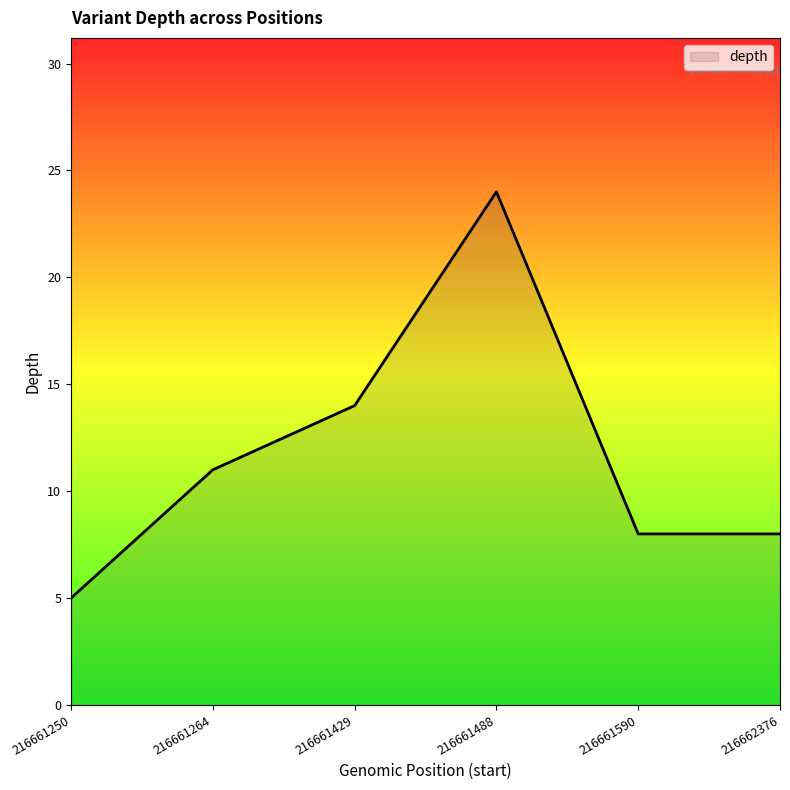

What is the difference between the maximum and minimum values?

19